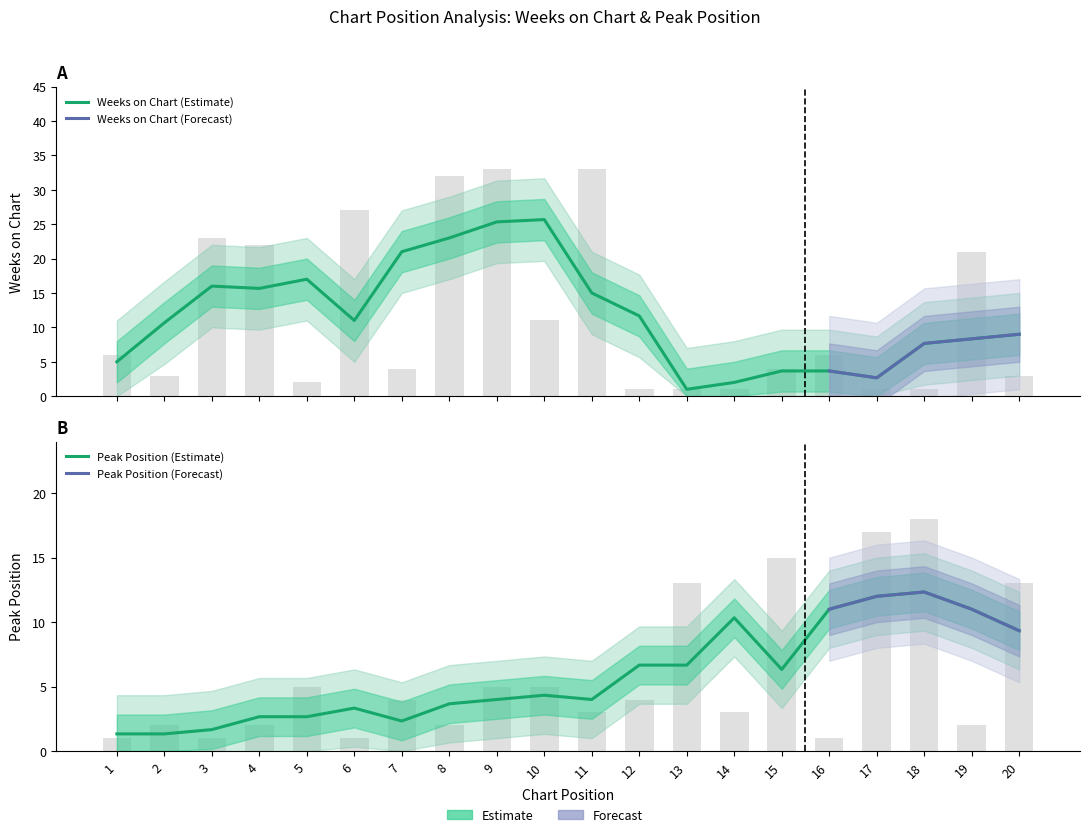

Is the value of Weeks on Chart at 13 greater than the value of Peak Position at 1?

No